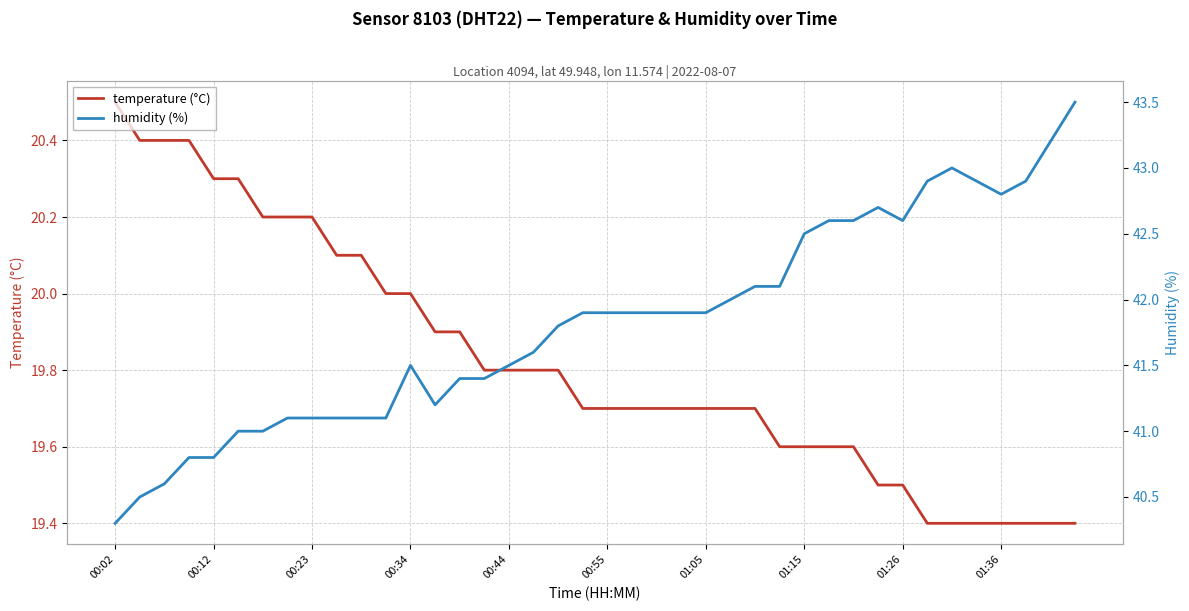

How many lines are shown in the chart?

2